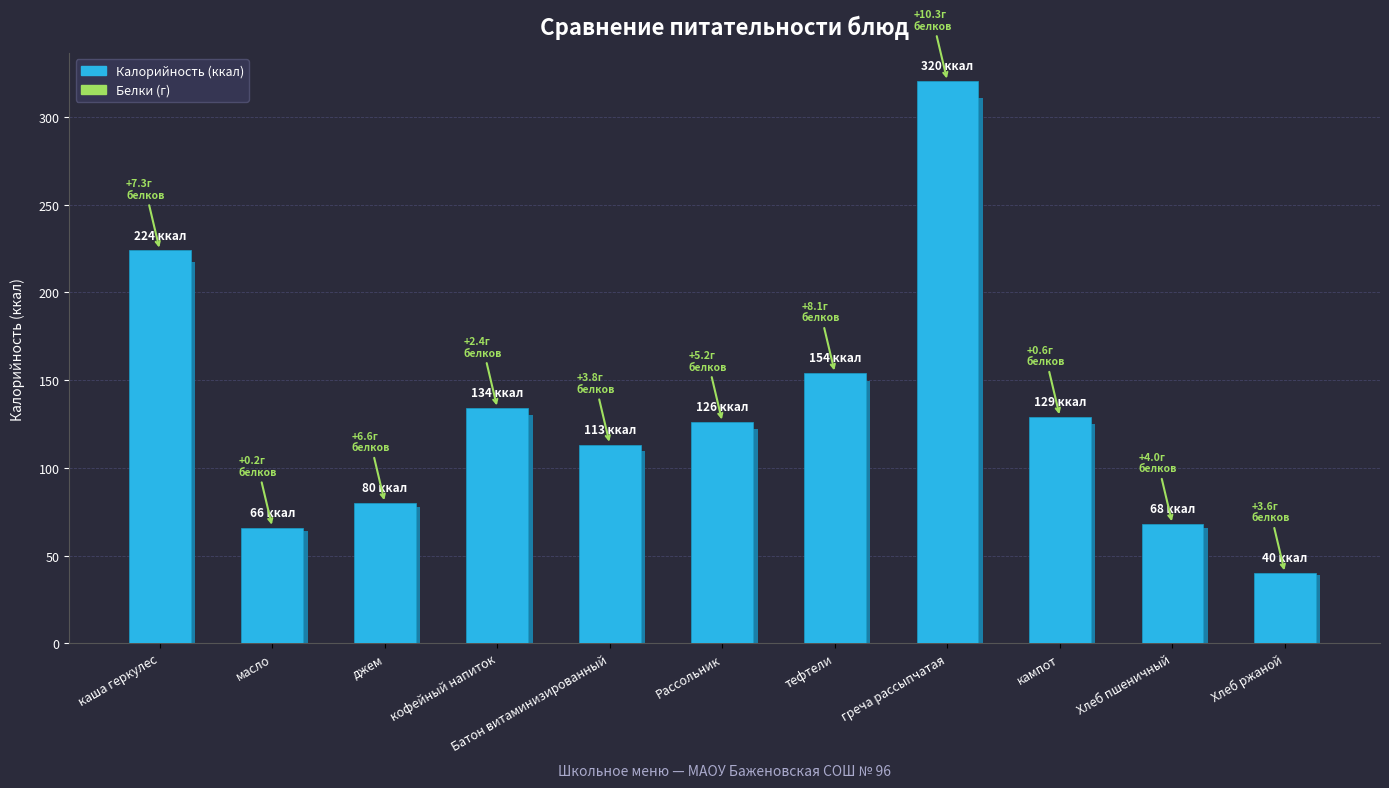

What is the sum of the values at масло and Батон витаминизированный?

179.3